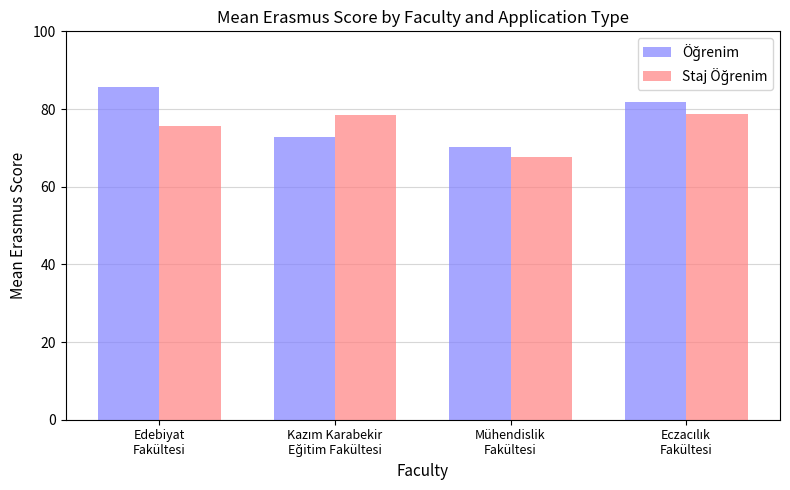

What is the maximum value shown in the chart?

85.6